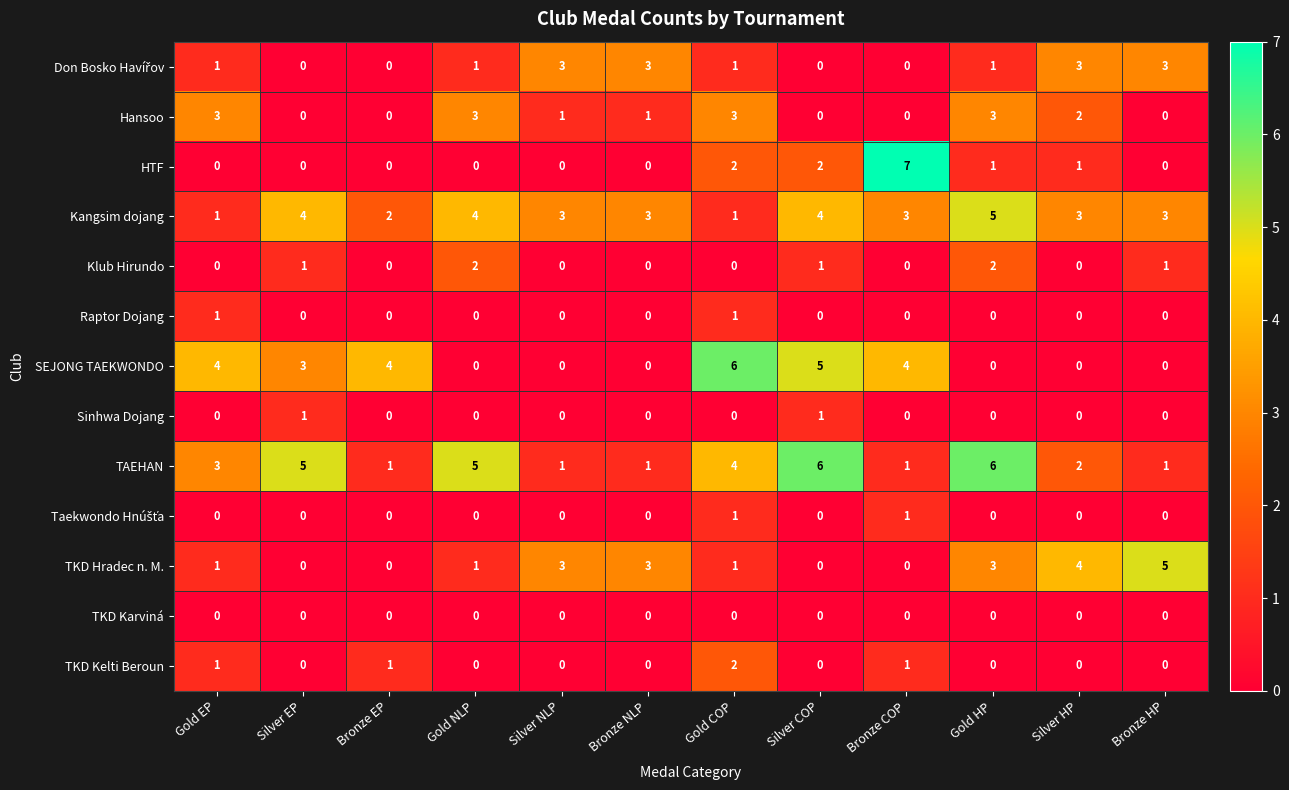

What is the difference between the maximum and minimum values in the SEJONG TAEKWONDO series?

6